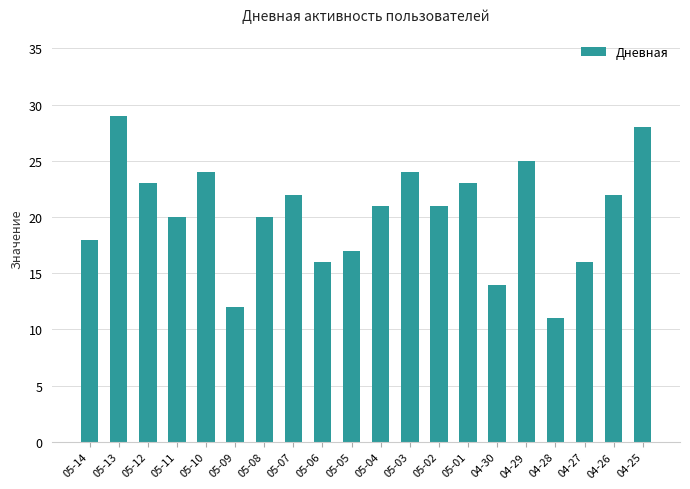

How many data points does each series have?

20